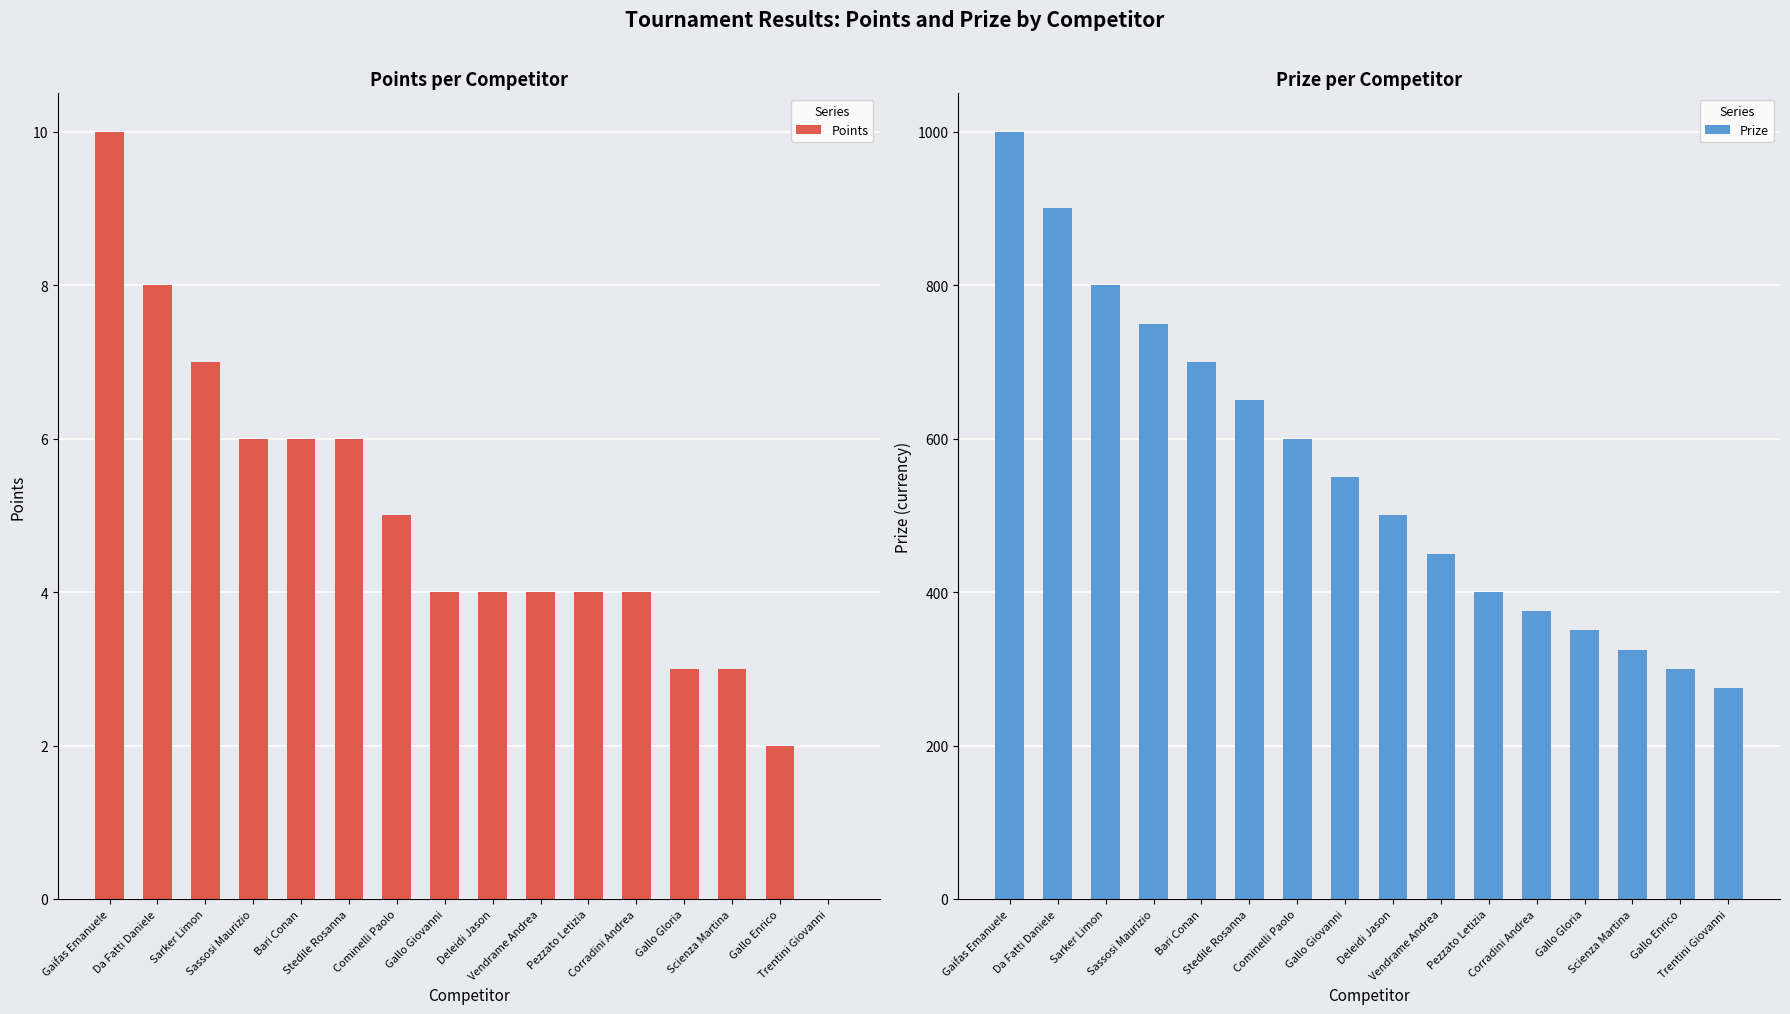

Count the number of data series in this chart.

2